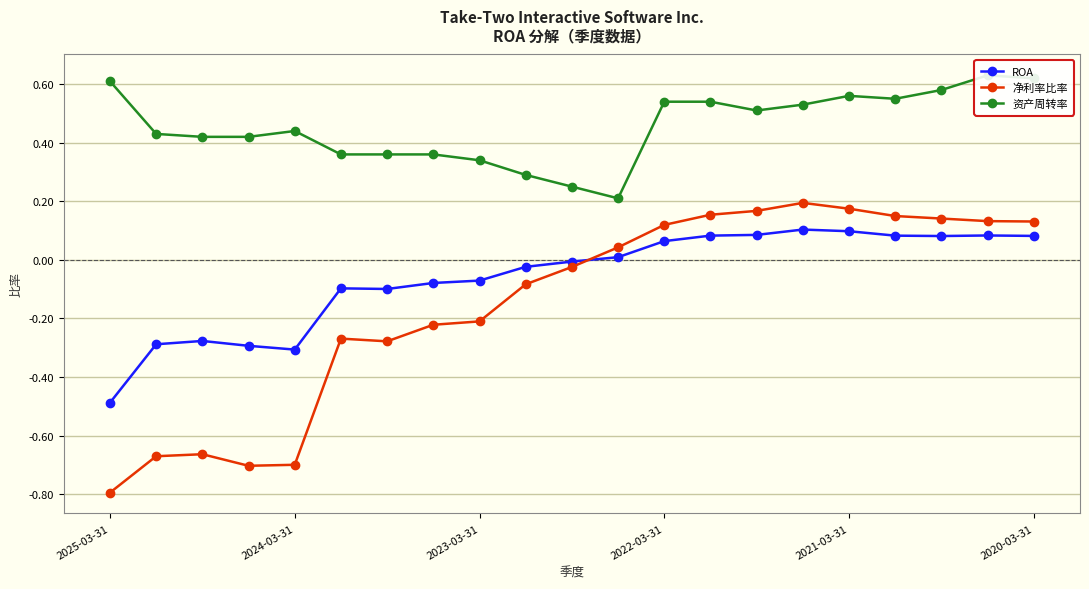

The ROA series shows 0.0 at 2022-03-31. True or false?

False